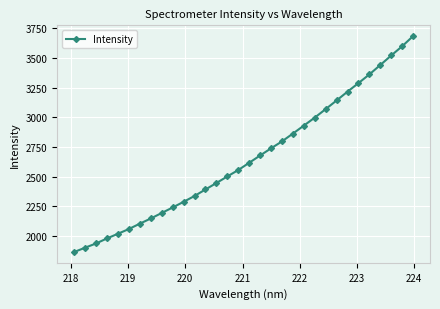

What is the value of the 9th point from the left?

2195.2